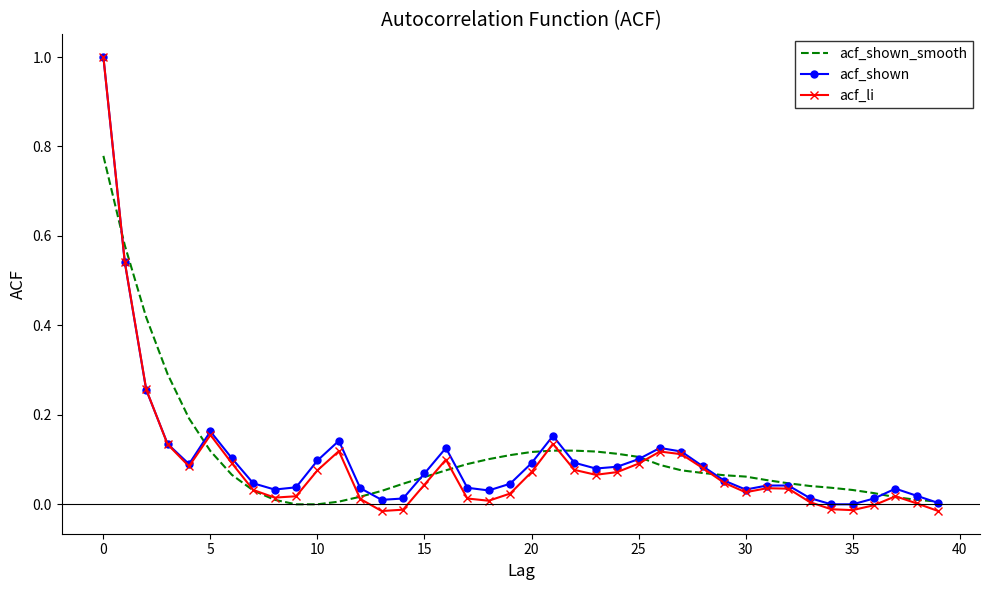

Which series has the largest range (max minus min)?

acf_li